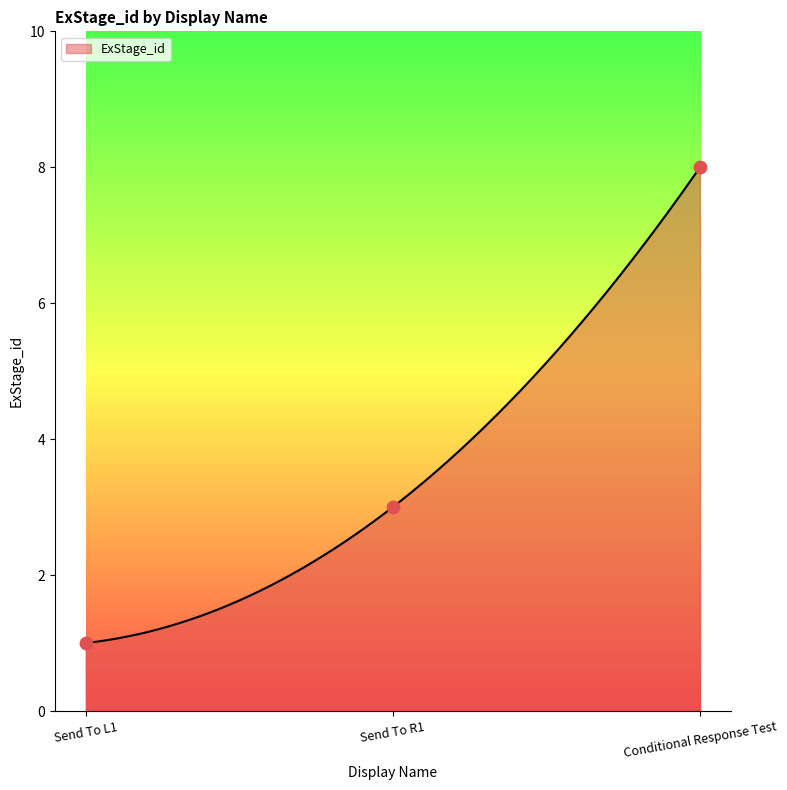

What is the ratio of the value at Send To L1 to the value at Conditional Response Test?

0.1